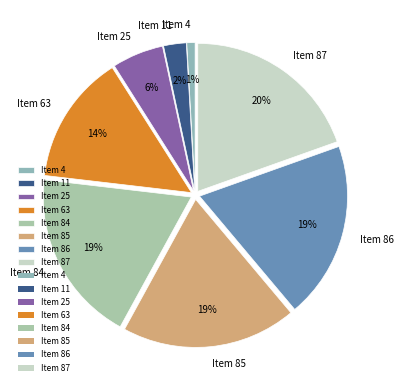

Combined, do Item 84 and Item 63 account for over 50%?

No